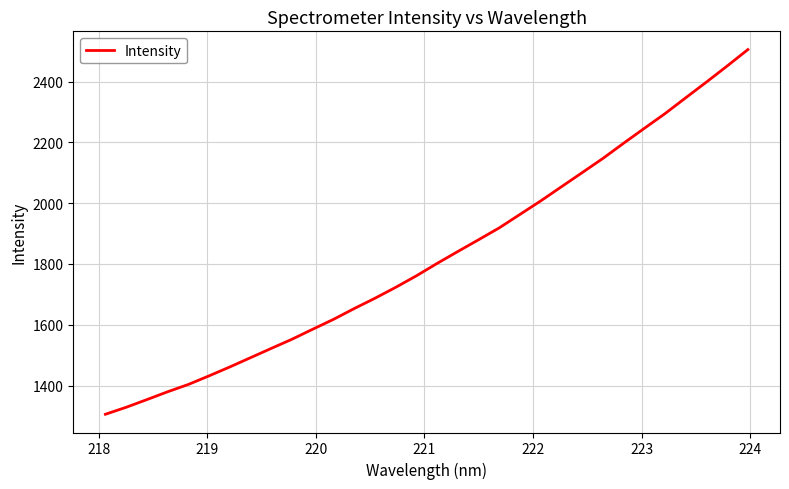

What is the difference between the maximum and minimum values?

1199.7